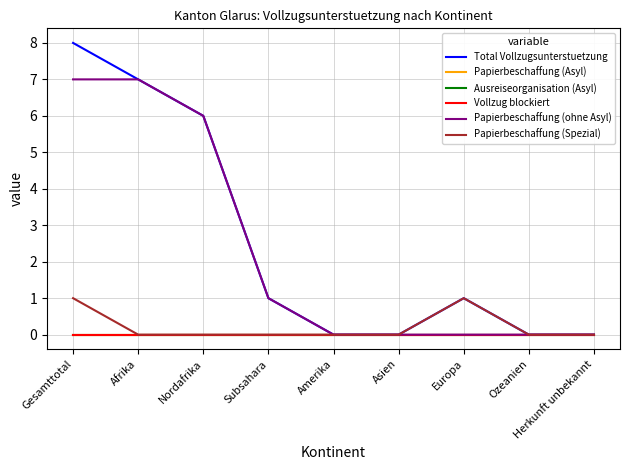

What is the label of the 1st point from the right?

Herkunft unbekannt